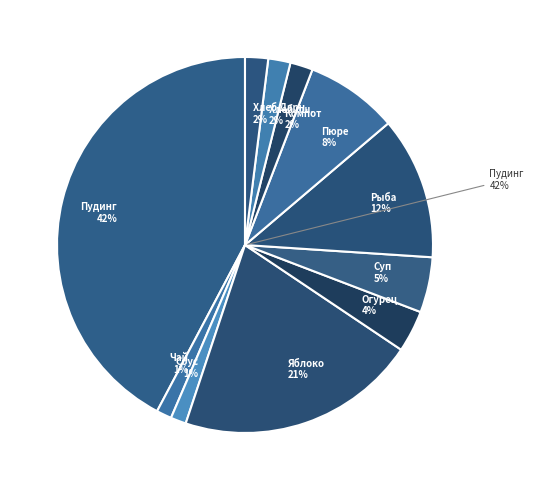

Does компот из сухофруктов account for over 50% of the chart?

No